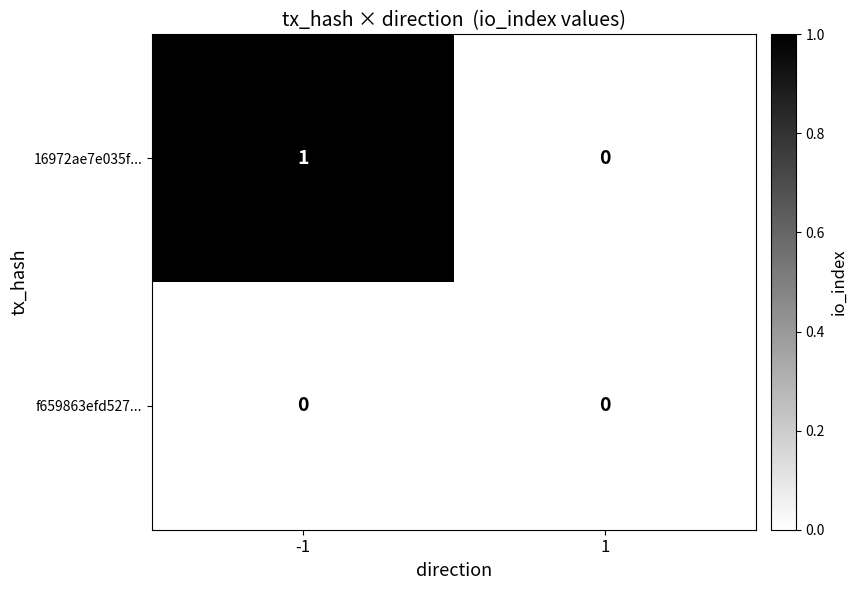

Which category has the highest value across all series?

-1